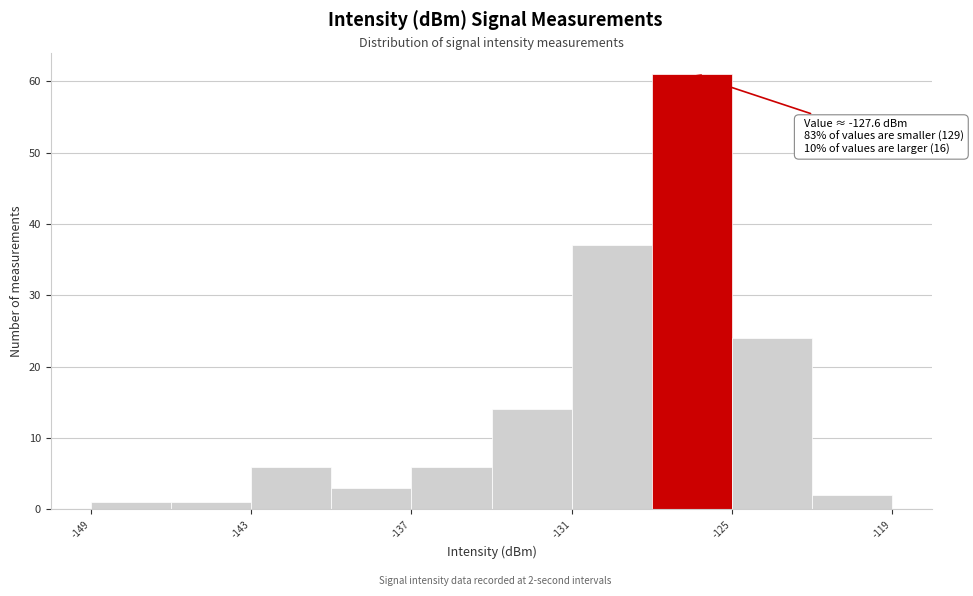

Around what value on the x-axis is the tallest bar? Give the approximate position of its centre, as read against the axis.

-126